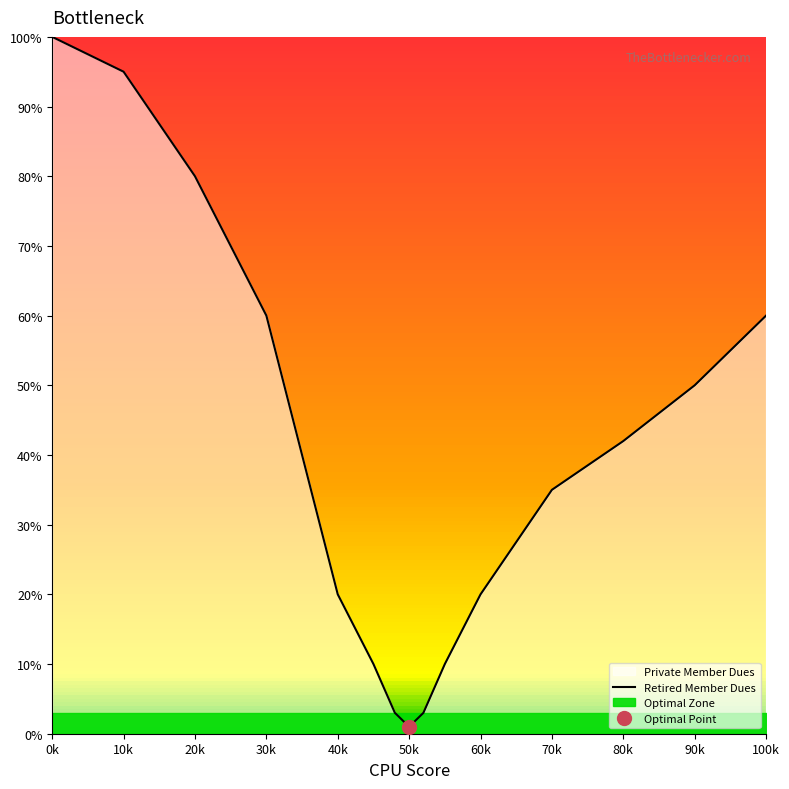

Which label corresponds to the largest value in the chart?

0k